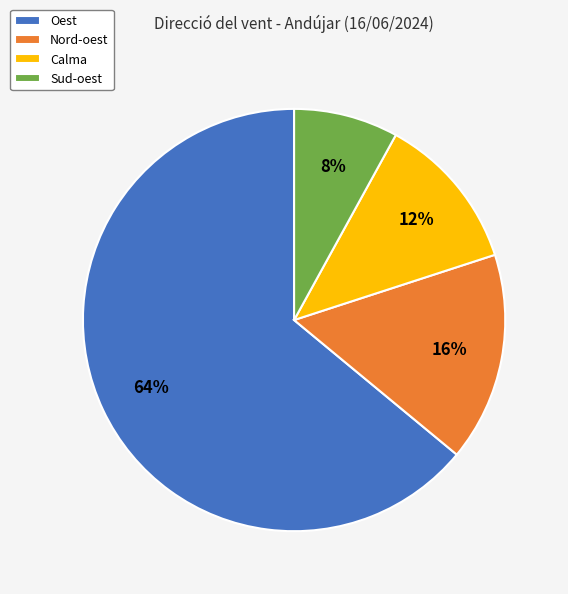

Between Calma and Nord-oest, which is larger?

Nord-oest